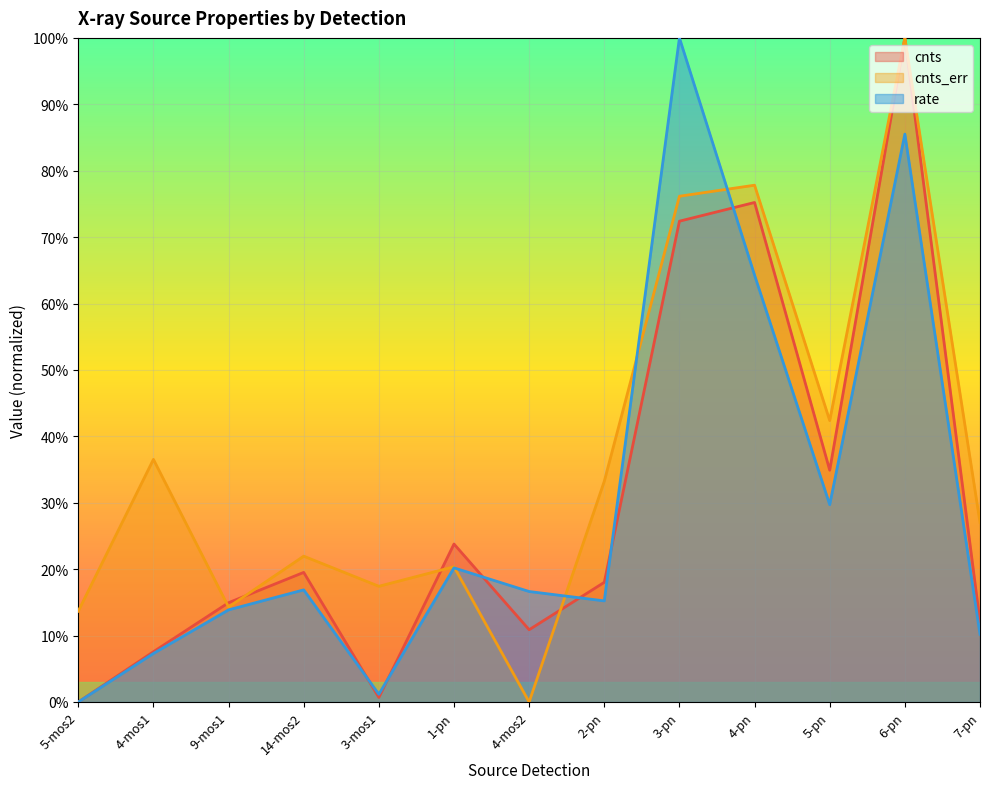

What are all the series names shown in the legend?

cnts, cnts_err, rate